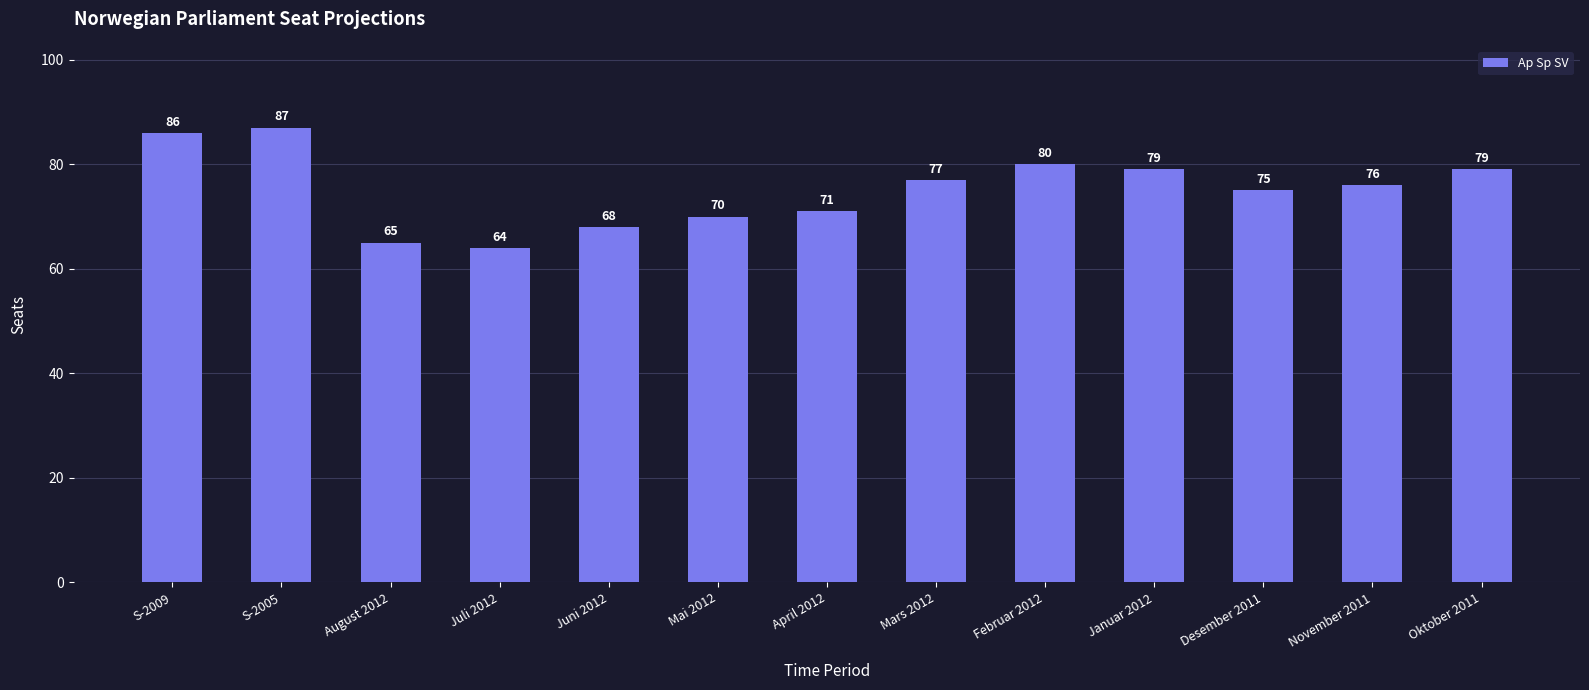

At which label does the data first exceed 76?

S-2009